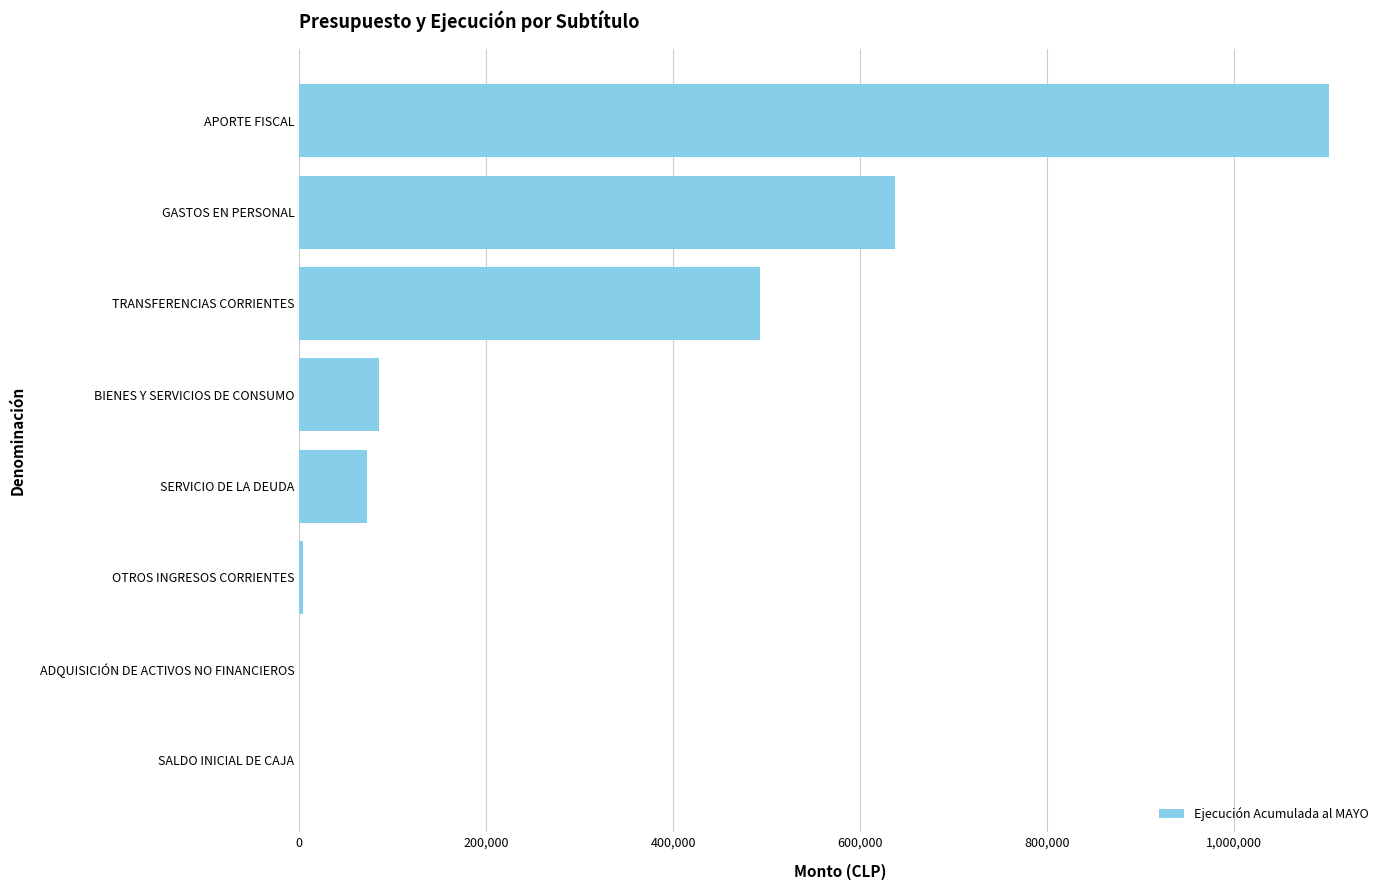

True or false: the data shows 24040 at SERVICIO DE LA DEUDA.

False